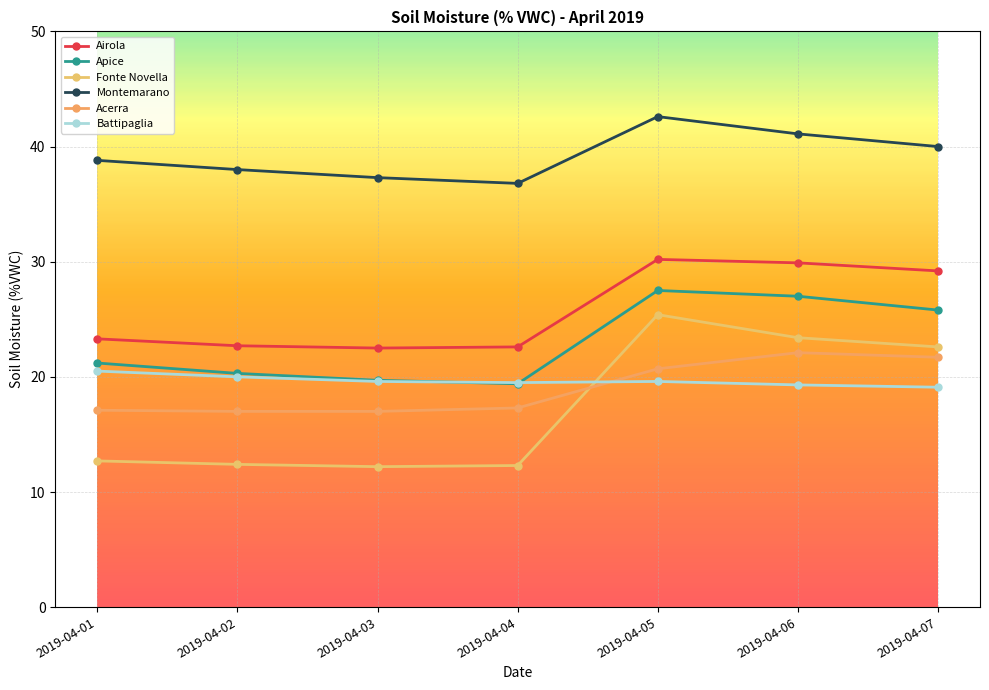

True or false: Battipaglia has more than 0 points higher than both neighbors.

True